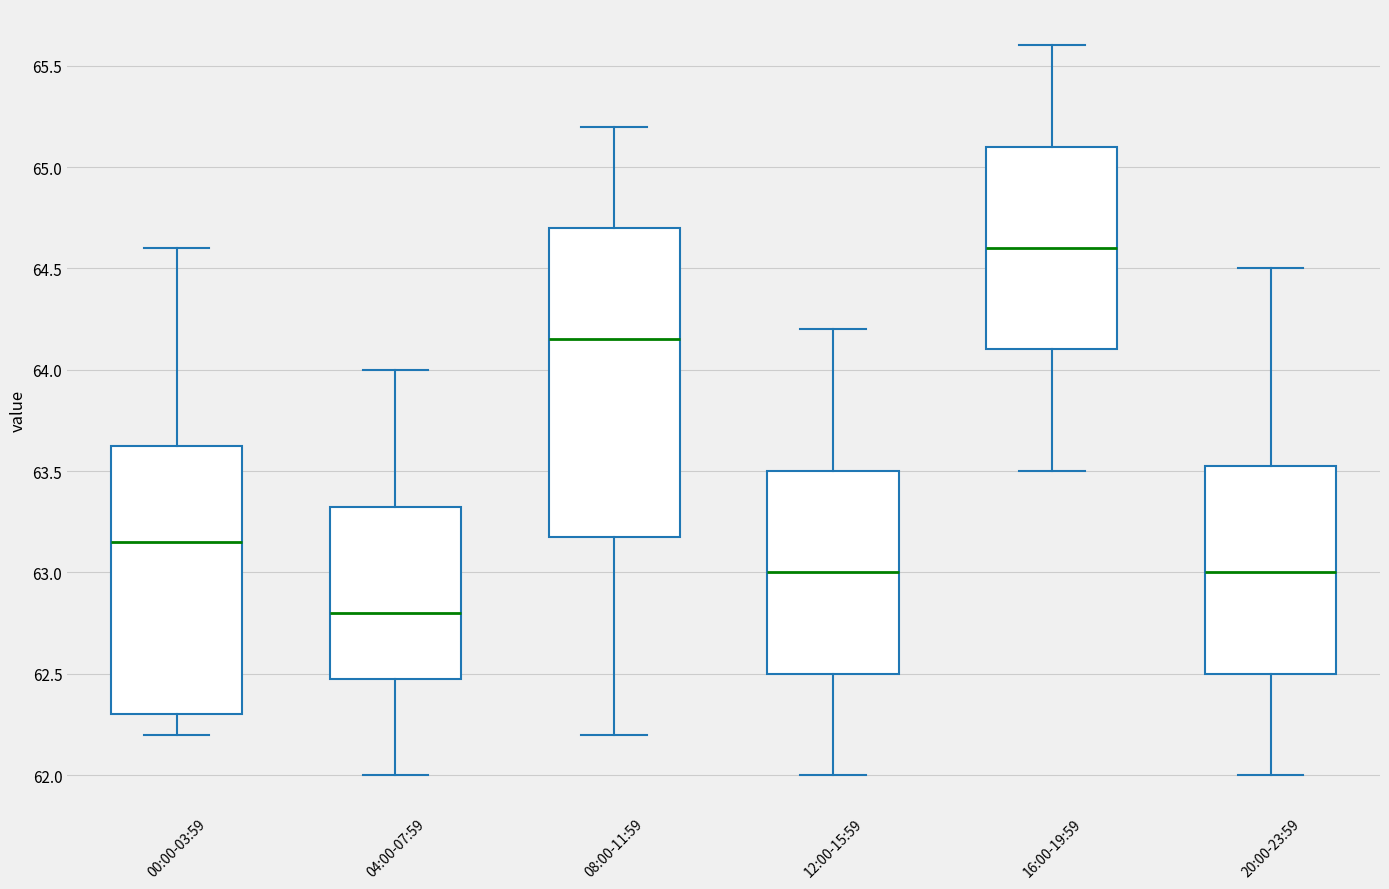

Which box has the highest median line?

16:00-19:59